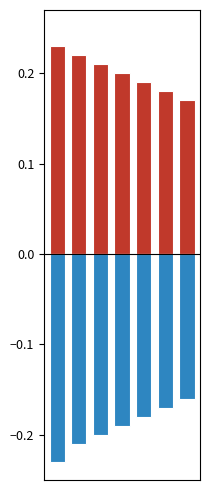

Which series has the largest total across all categories?

positive